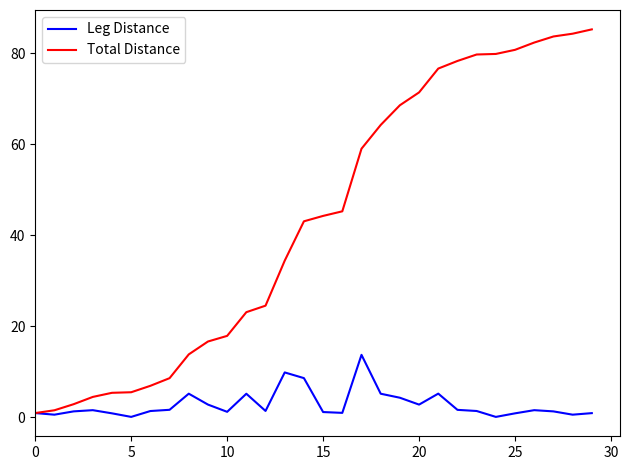

What is the lowest value of the Total Distance series?

1.0